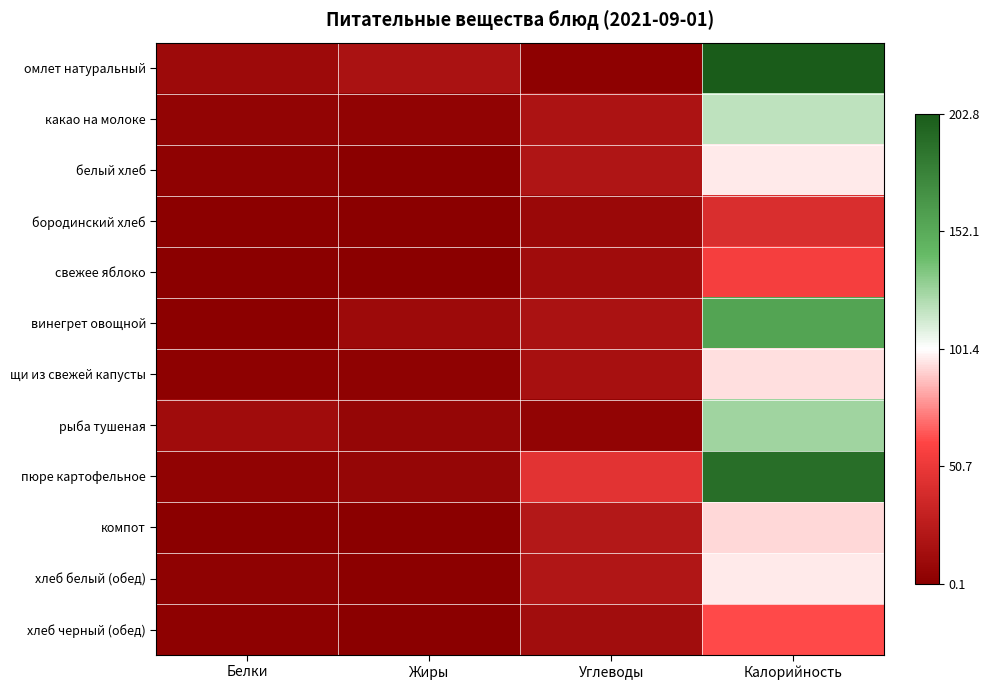

What is the smallest value displayed?

0.1